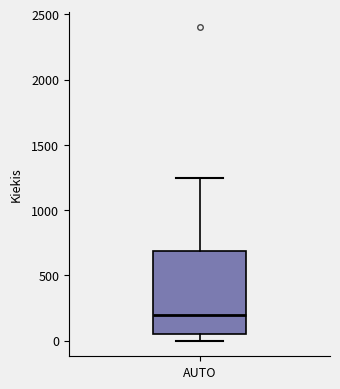

Transcribe this box plot: give where the median line is, the range the box spans, and where the two whiskers end, as read against the y-axis. The values are not printed on the chart, so give them approximately, as read against the axis.

median 200, box 50 to 700, whiskers 0 to 1250